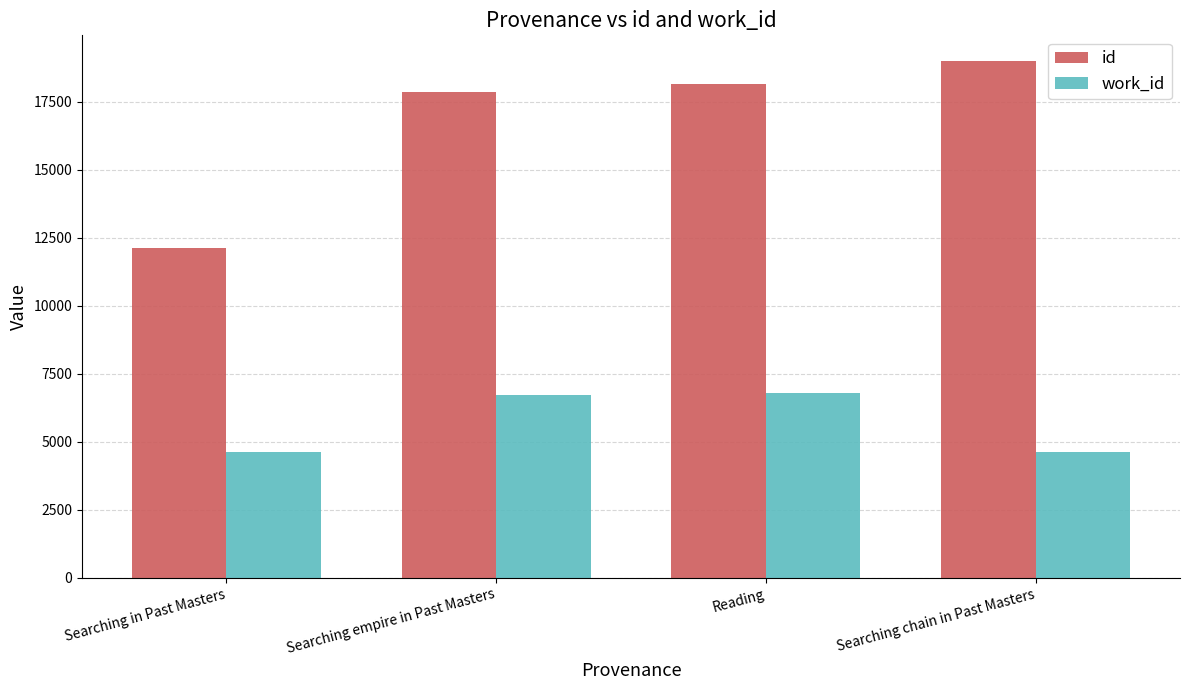

Rank the series by their maximum value, from lowest to highest.

work_id, id